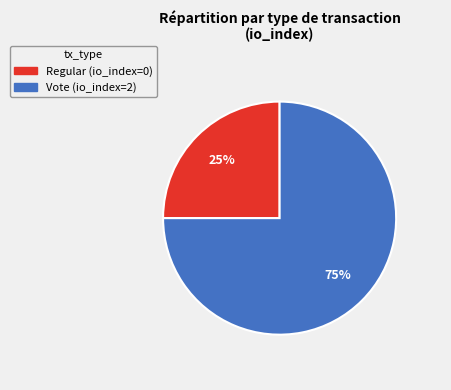

Do Vote and Regular together represent more than half of the pie?

Yes